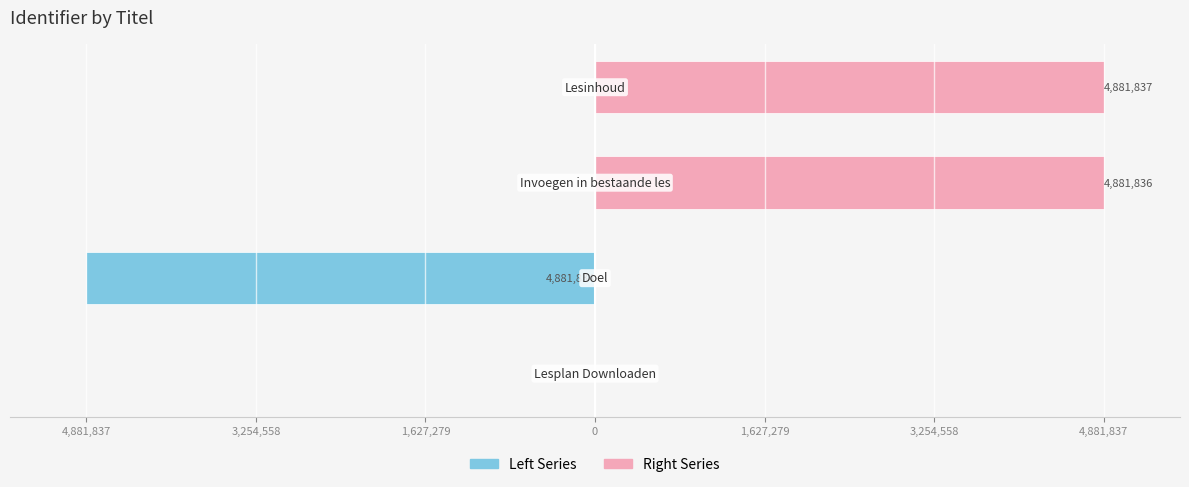

What is the average value of the Right Series series?

2440918